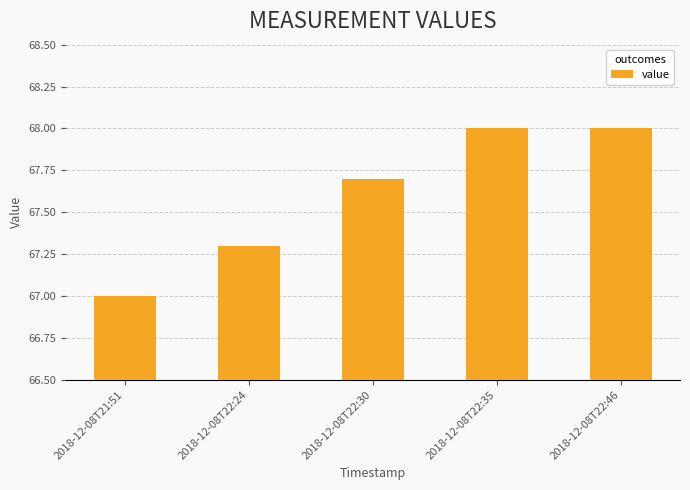

What is the label of the 3rd bar from the right?

2018-12-08T22:30